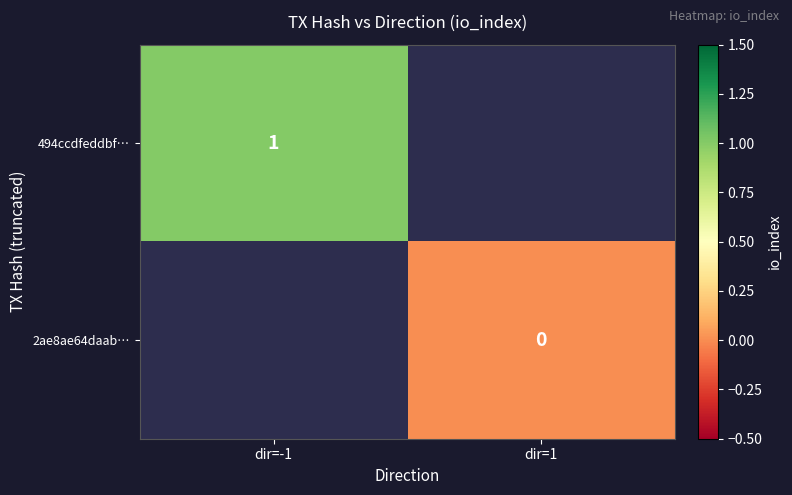

The value of 494ccdfeddbf… at dir=-1 is 1. True or false?

True